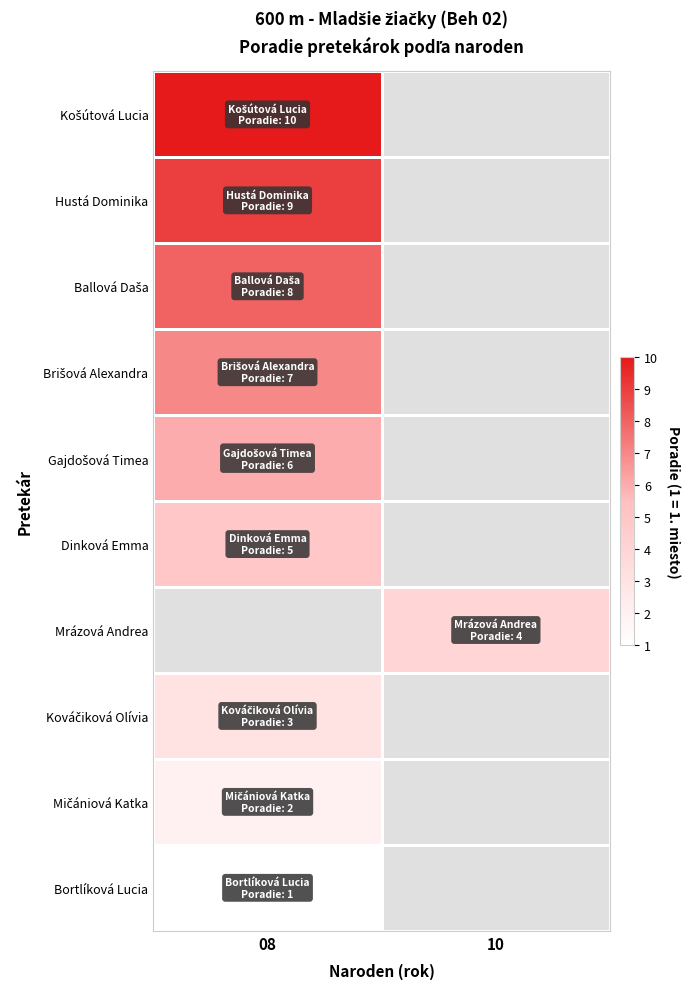

The Mrázová Andrea series shows 4.0 at 10. True or false?

True